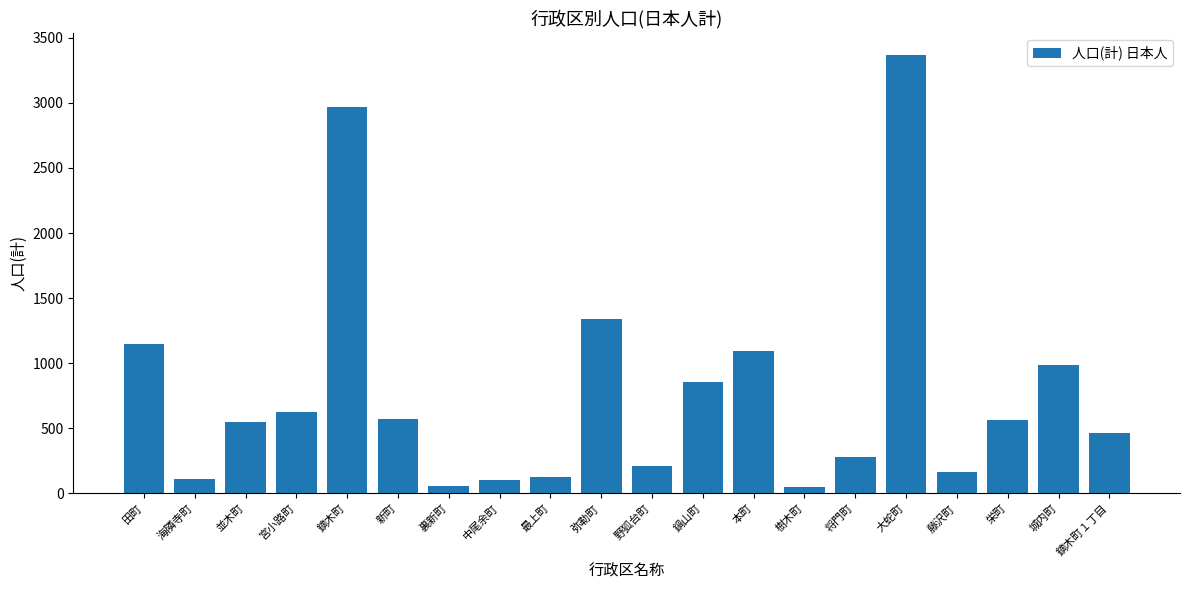

Is it true that the value at 栄町 is 866?

False